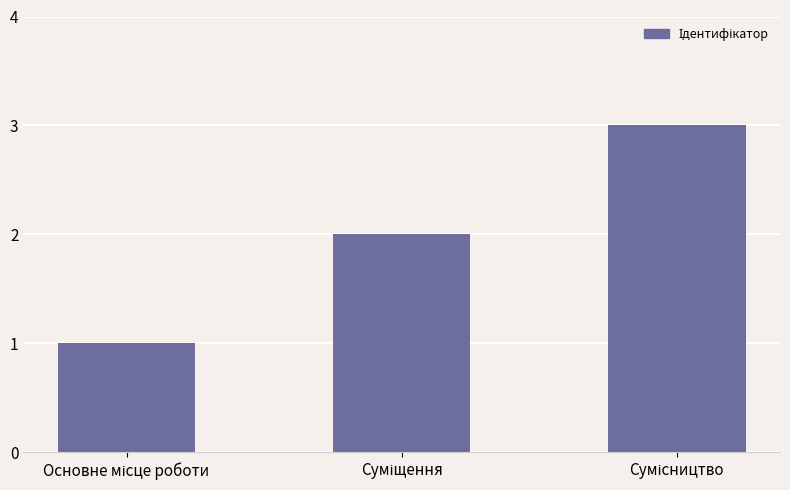

What is the sum of all values?

6